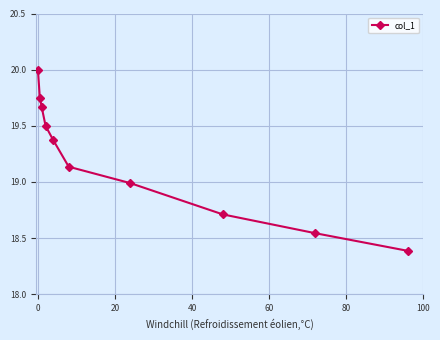

What is the sum of all values?

192.0